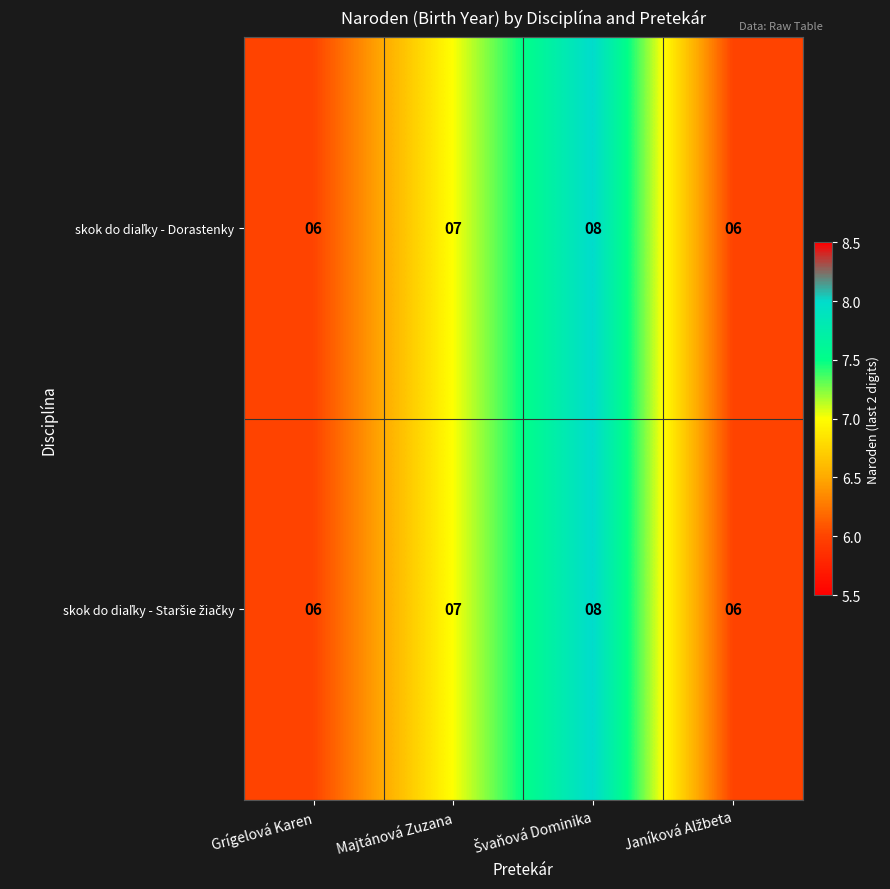

What is the maximum value shown in the chart?

8